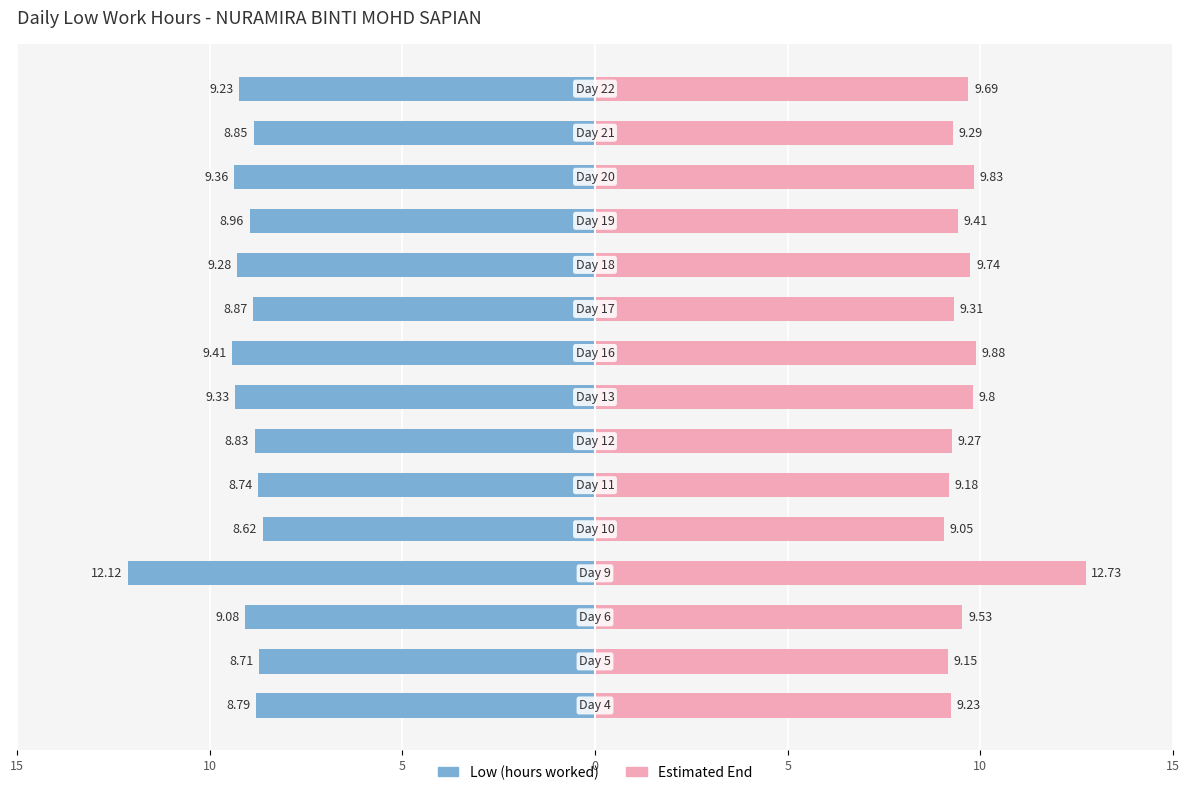

What is the sum of all End Time Estimate values?

145.1